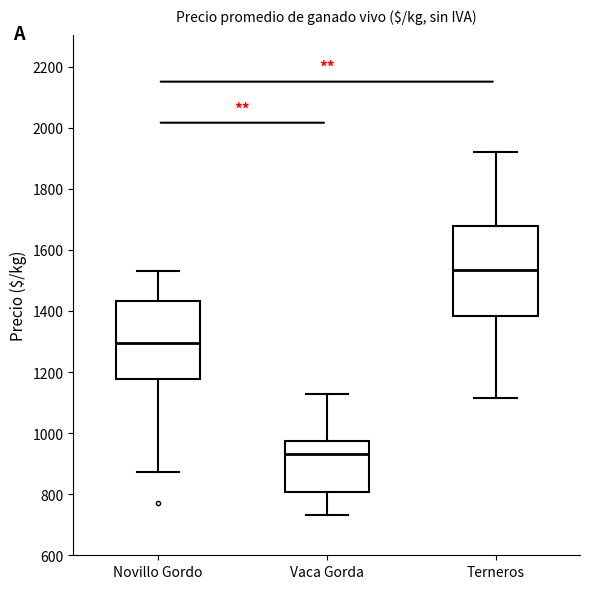

Comparing the boxes themselves (not the whiskers), which one is the tallest?

Terneros